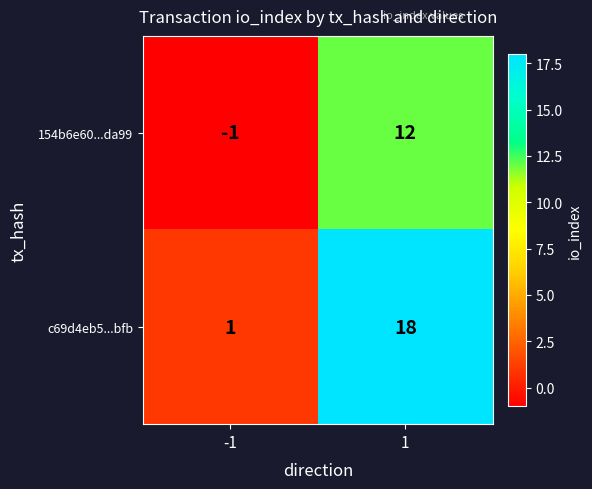

List the series in order of their overall mean, highest first.

c69d4eb5...bfb, 154b6e60...da99